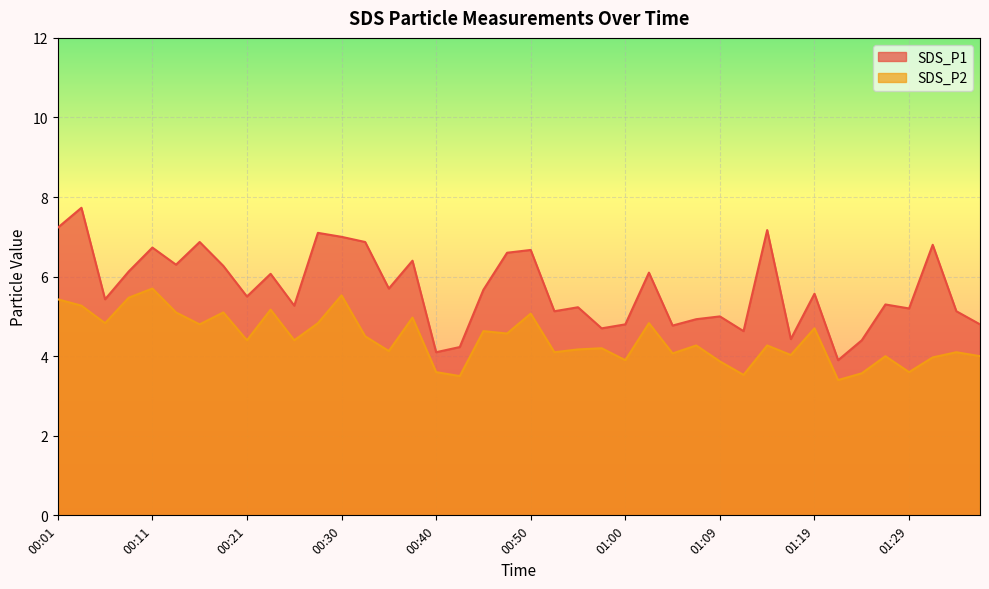

How many distinct data groups are displayed?

2